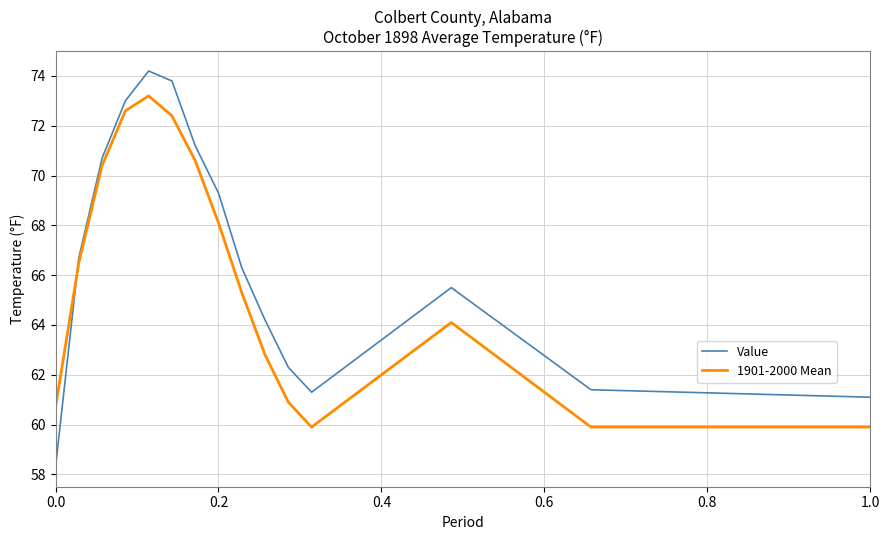

How many intersections are there between Value and 1901-2000 Mean?

1